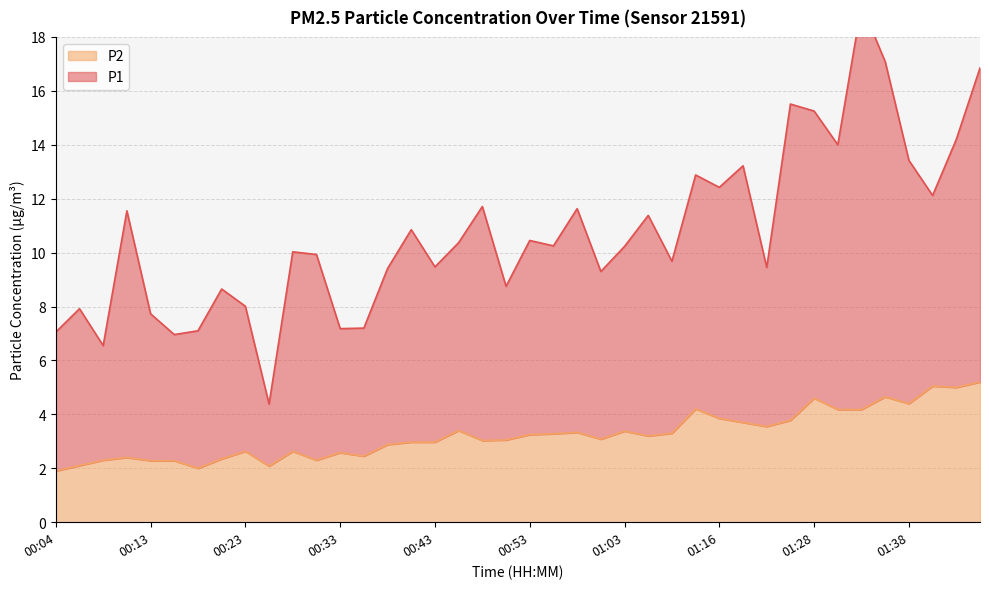

At which category does the chart reach its peak across all series?

01:33